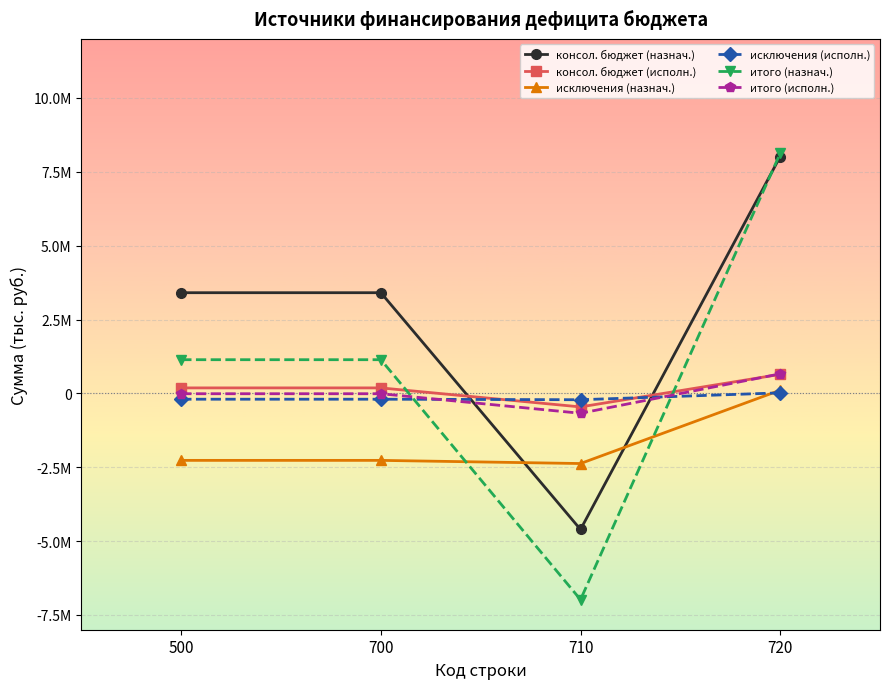

What are all the series names shown in the legend?

консол. бюджет (назнач.), консол. бюджет (исполн.), исключения (назнач.), исключения (исполн.), итого (назнач.), итого (исполн.)